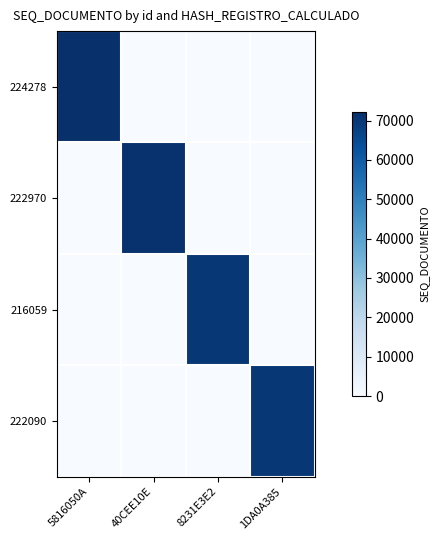

Which has a higher value, 40CEE10E or 8231E3E2?

40CEE10E